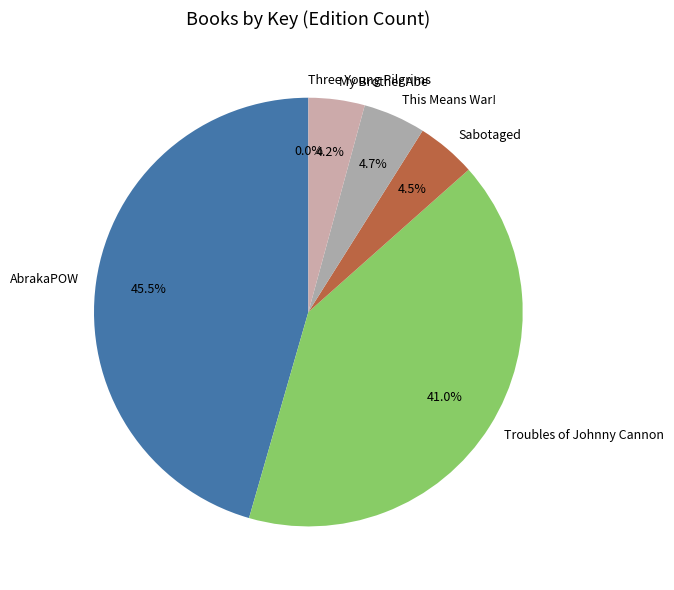

What portion of the pie excludes This Means War!?

95.3%